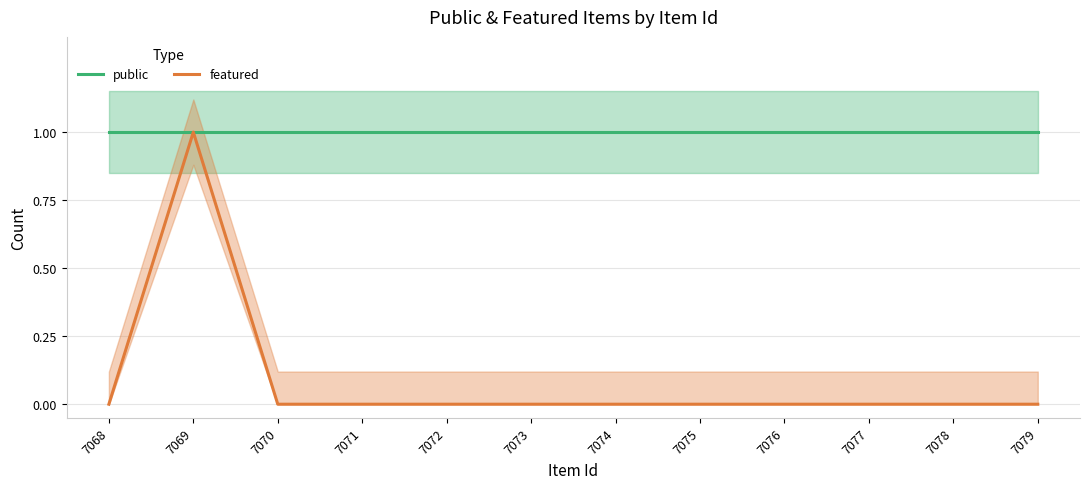

Count the number of categories in the chart.

12